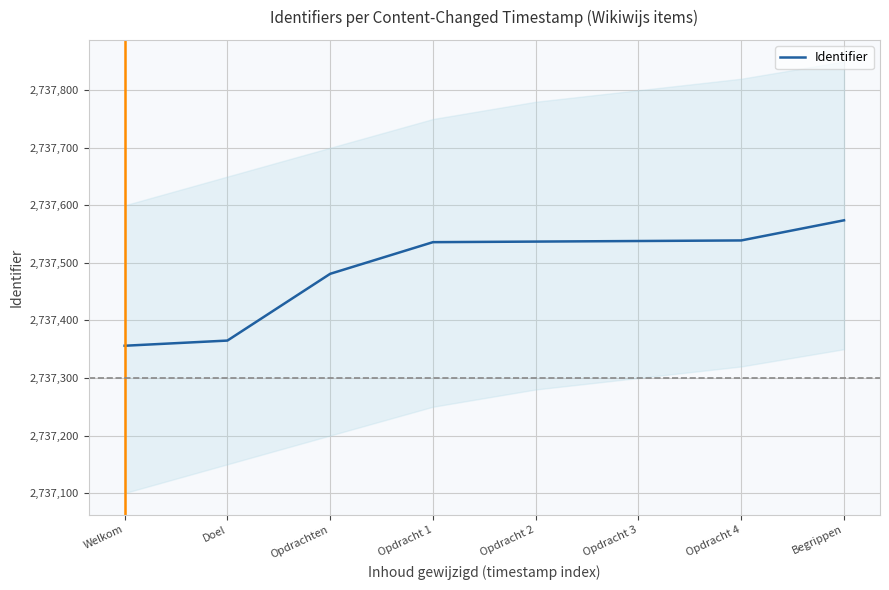

What is the change in value from Opdrachten to Opdracht 2?

+56